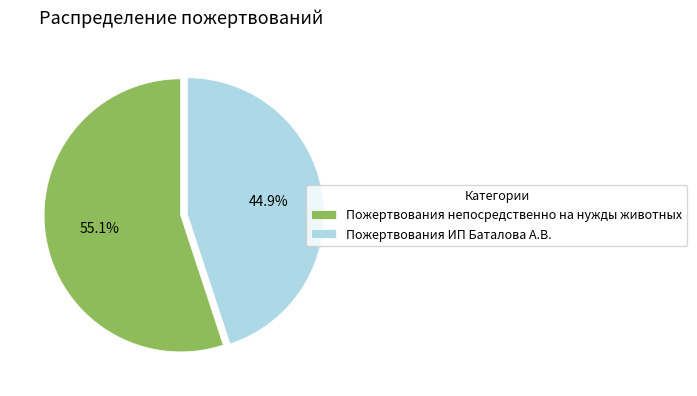

How many segments does this pie chart have?

2